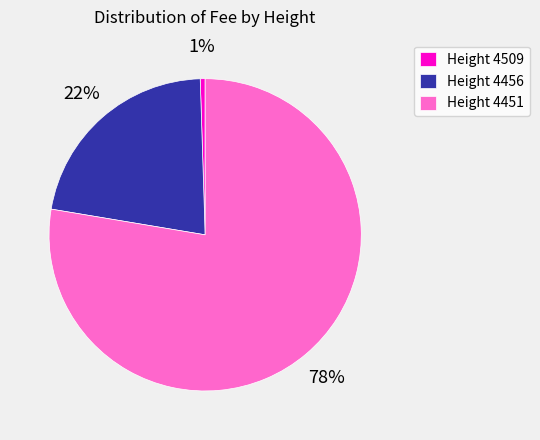

Which slice represents more than half of the pie?

Height 4451